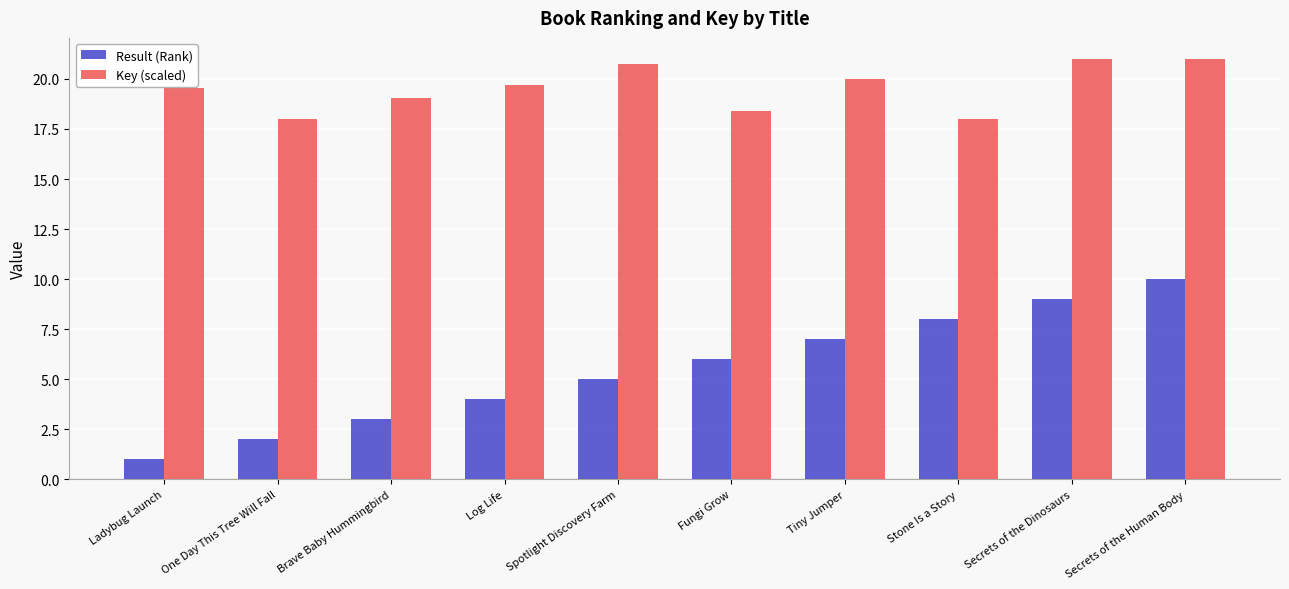

What is the approximate value of Key (scaled) at Ladybug Launch?

19.5